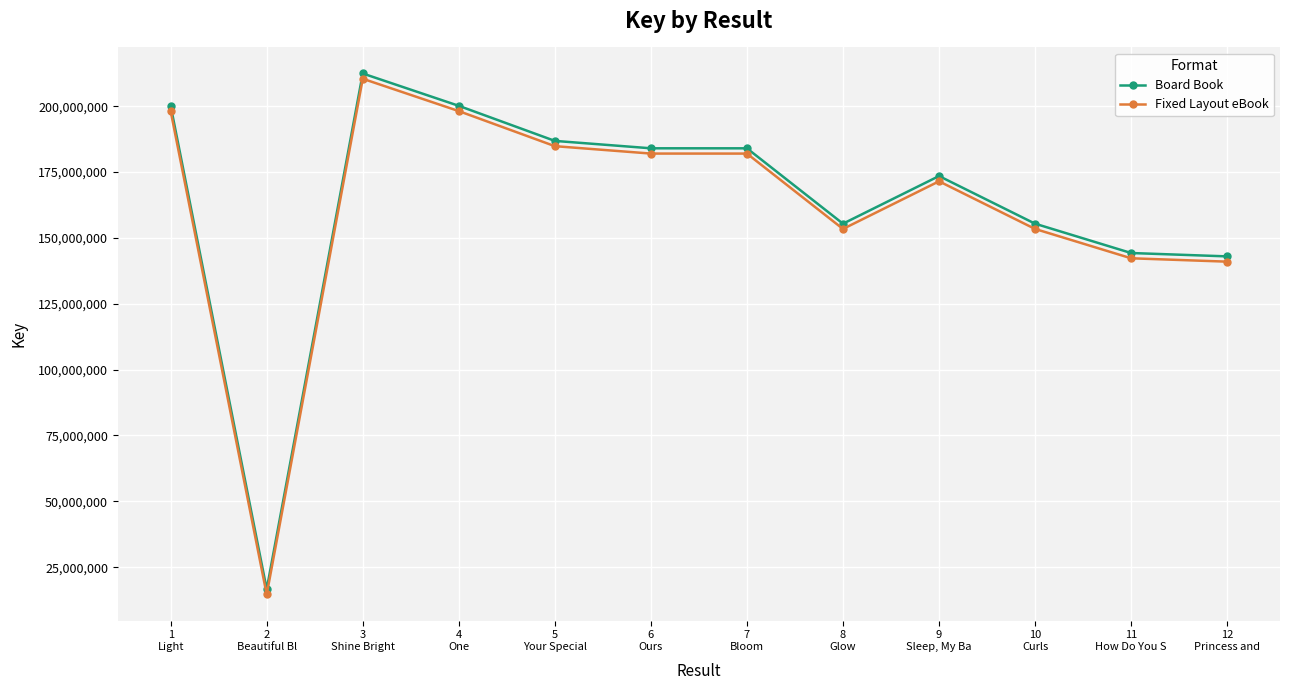

What is the difference between the Board Book values at 6
Ours and 5
Your Special?

2811682